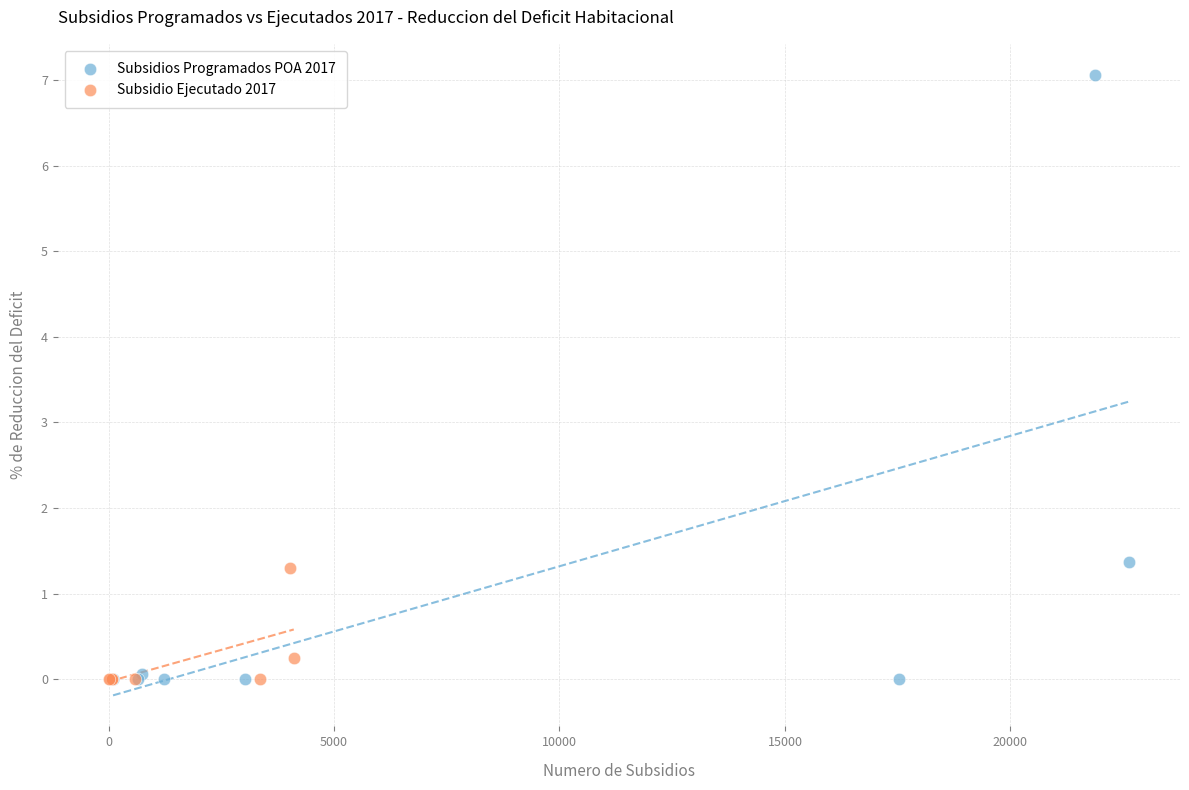

Which series contains the highest Y value?

Subsidios Programados POA 2017